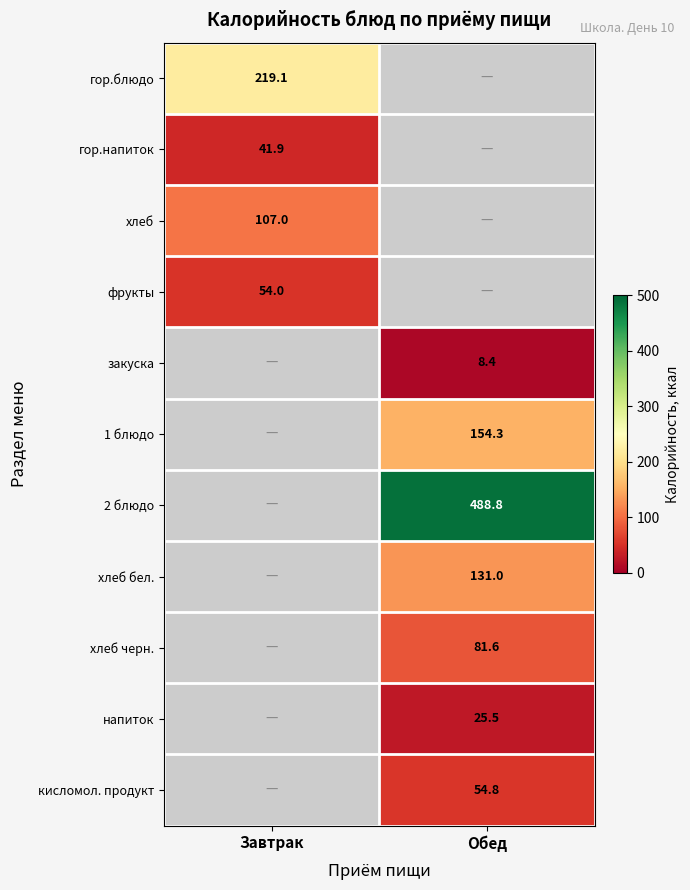

The напиток series shows 6.5 at Обед. True or false?

False